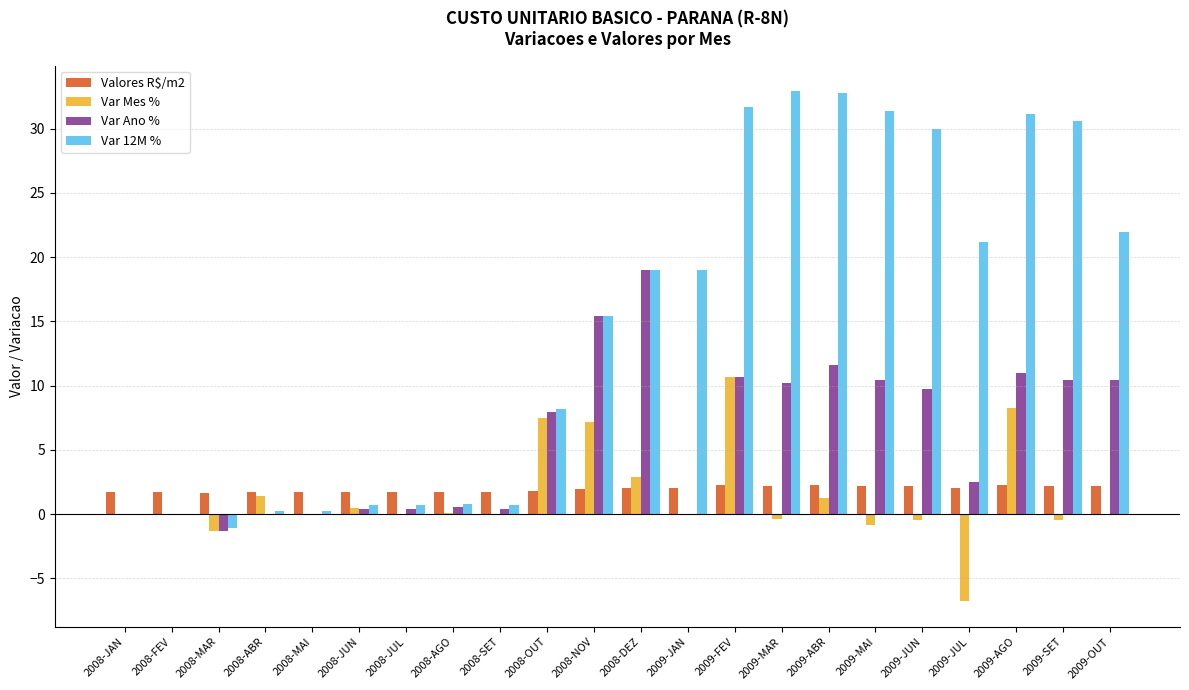

What is the maximum value for Valores R$/m2?

2.2